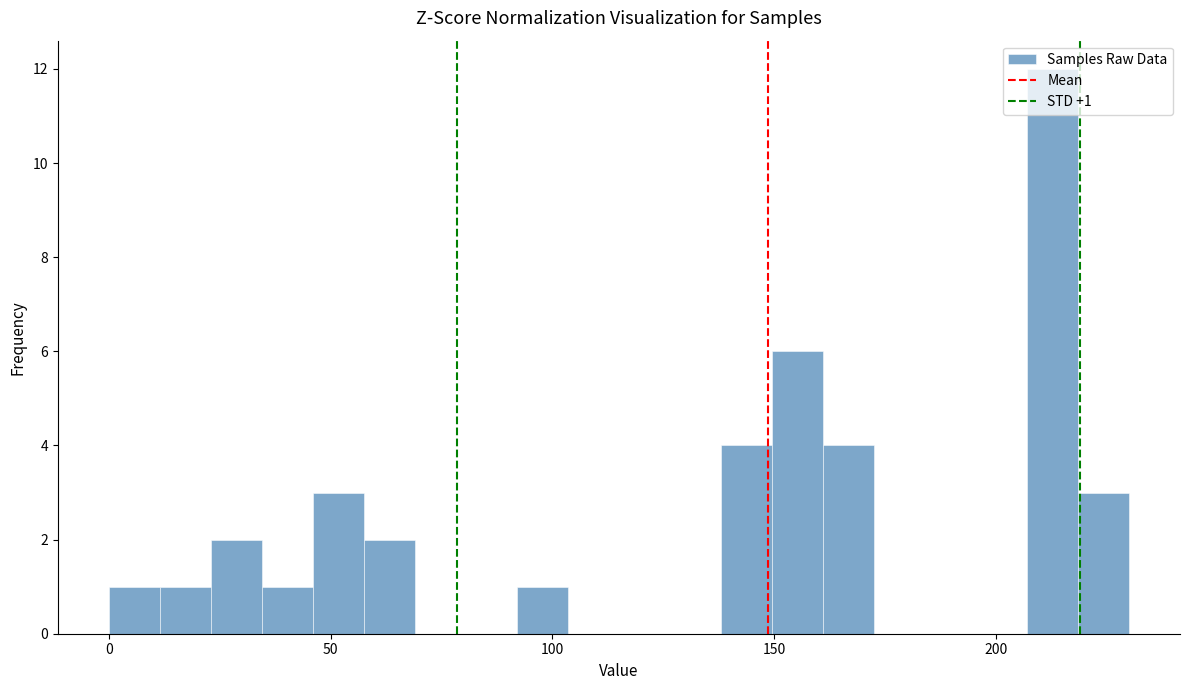

Around what value on the x-axis is the tallest bar? Give the approximate position of its centre, as read against the axis.

215